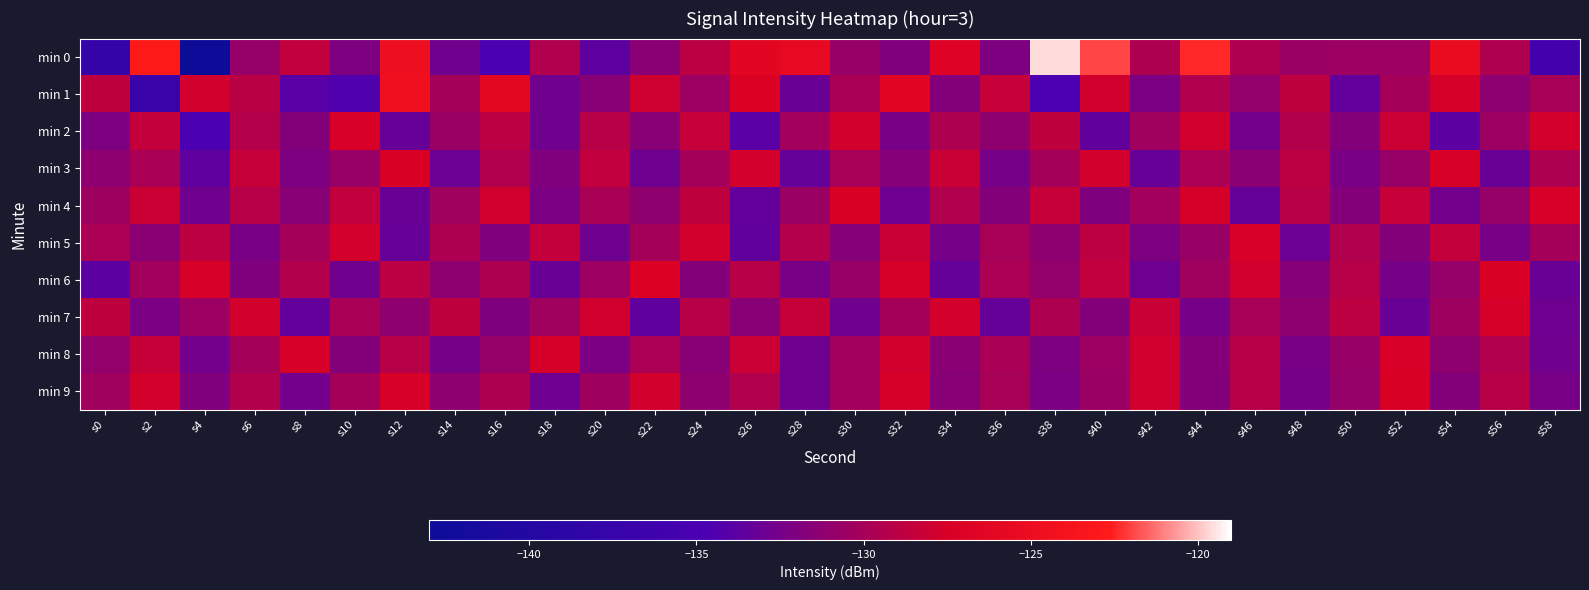

Reading left to right, list all the values displayed in this chart.

min 0: s0=-137.6	s2=-122.7	s4=-143.1	s6=-130.8	s8=-128.6	s10=-132.1	s12=-124.8	s14=-132.7	s16=-134.7	s18=-129.4	s20=-133.7	s22=-131.4	s24=-128.9	s26=-126.2	s28=-125.7	s30=-130.7	s32=-131.9	s34=-126.7	s36=-132.1	s38=-119.6	s40=-121.9	s42=-129.6	s44=-122.4	s46=-129.6	s48=-130.6	s50=-130.4	s52=-130.5	s54=-125.3	s56=-129.5	s58=-135.8
min 1: s0=-128.7	s2=-137.1	s4=-127.7	s6=-129.0	s8=-133.9	s10=-134.3	s12=-124.5	s14=-130.0	s16=-126.0	s18=-132.7	s20=-131.5	s22=-128.0	s24=-130.5	s26=-127.2	s28=-133.1	s30=-129.8	s32=-126.4	s34=-131.7	s36=-128.3	s38=-134.6	s40=-127.9	s42=-132.2	s44=-129.5	s46=-131.0	s48=-128.7	s50=-133.4	s52=-130.1	s54=-127.6	s56=-131.3	s58=-129.9
min 2: s0=-132.1	s2=-128.5	s4=-134.7	s6=-129.3	s8=-131.8	s10=-127.4	s12=-133.2	s14=-130.6	s16=-128.9	s18=-132.7	s20=-129.1	s22=-131.5	s24=-128.3	s26=-133.9	s28=-130.2	s30=-127.8	s32=-132.4	s34=-129.6	s36=-131.1	s38=-128.7	s40=-133.5	s42=-130.3	s44=-127.9	s46=-132.6	s48=-129.4	s50=-131.7	s52=-128.1	s54=-133.8	s56=-130.5	s58=-127.7
min 3: s0=-131.2	s2=-129.8	s4=-133.6	s6=-128.4	s8=-132.1	s10=-130.7	s12=-127.3	s14=-133.0	s16=-129.5	s18=-131.9	s20=-128.6	s22=-132.8	s24=-130.1	s26=-127.7	s28=-133.3	s30=-129.9	s32=-131.6	s34=-128.2	s36=-132.5	s38=-130.0	s40=-127.8	s42=-133.2	s44=-129.7	s46=-131.4	s48=-128.8	s50=-132.3	s52=-130.8	s54=-127.5	s56=-133.1	s58=-129.6
min 4: s0=-130.4	s2=-128.1	s4=-132.7	s6=-129.2	s8=-131.5	s10=-128.6	s12=-133.1	s14=-130.3	s16=-127.9	s18=-132.2	s20=-129.8	s22=-131.1	s24=-128.7	s26=-133.4	s28=-130.6	s30=-127.3	s32=-132.9	s34=-129.5	s36=-131.8	s38=-128.4	s40=-132.0	s42=-130.2	s44=-127.6	s46=-133.3	s48=-129.1	s50=-131.7	s52=-128.3	s54=-132.6	s56=-130.9	s58=-127.4
min 5: s0=-129.7	s2=-131.4	s4=-128.8	s6=-132.3	s8=-130.0	s10=-127.7	s12=-133.2	s14=-129.6	s16=-131.9	s18=-128.5	s20=-132.8	s22=-130.1	s24=-127.8	s26=-133.5	s28=-129.3	s30=-131.6	s32=-128.2	s34=-132.5	s36=-129.9	s38=-131.2	s40=-128.8	s42=-132.1	s44=-130.7	s46=-127.4	s48=-133.0	s50=-129.5	s52=-131.8	s54=-128.5	s56=-132.4	s58=-130.1
min 6: s0=-133.8	s2=-130.2	s4=-127.5	s6=-131.9	s8=-129.4	s10=-132.7	s12=-128.9	s14=-131.2	s16=-129.6	s18=-133.1	s20=-130.5	s22=-127.2	s24=-131.7	s26=-129.1	s28=-132.4	s30=-130.8	s32=-127.6	s34=-133.3	s36=-129.7	s38=-131.0	s40=-128.6	s42=-132.9	s44=-130.3	s46=-127.9	s48=-131.6	s50=-129.2	s52=-132.5	s54=-130.9	s56=-127.3	s58=-133.1
min 7: s0=-128.7	s2=-132.2	s4=-130.5	s6=-127.8	s8=-133.4	s10=-129.8	s12=-131.1	s14=-128.7	s16=-132.0	s18=-130.3	s20=-127.9	s22=-133.6	s24=-129.1	s26=-131.5	s28=-128.4	s30=-132.7	s32=-130.1	s34=-127.7	s36=-133.3	s38=-129.6	s40=-131.8	s42=-128.2	s44=-132.5	s46=-129.9	s48=-131.2	s50=-128.8	s52=-133.1	s54=-130.4	s56=-127.6	s58=-132.9
min 8: s0=-131.0	s2=-128.4	s4=-132.6	s6=-130.0	s8=-127.5	s10=-131.8	s12=-129.2	s14=-132.5	s16=-130.9	s18=-127.6	s20=-132.2	s22=-129.7	s24=-131.5	s26=-128.1	s28=-132.8	s30=-130.2	s32=-127.8	s34=-131.4	s36=-129.8	s38=-132.1	s40=-130.5	s42=-127.9	s44=-131.7	s46=-129.1	s48=-132.4	s50=-130.8	s52=-127.4	s54=-131.1	s56=-129.5	s58=-132.7
min 9: s0=-130.3	s2=-127.7	s4=-131.9	s6=-129.4	s8=-132.6	s10=-130.0	s12=-127.5	s14=-131.2	s16=-129.6	s18=-132.9	s20=-130.4	s22=-127.8	s24=-131.1	s26=-129.5	s28=-132.8	s30=-130.2	s32=-127.6	s34=-131.5	s36=-129.9	s38=-132.2	s40=-130.6	s42=-127.9	s44=-131.8	s46=-129.2	s48=-132.5	s50=-130.9	s52=-127.3	s54=-131.7	s56=-129.1	s58=-132.4